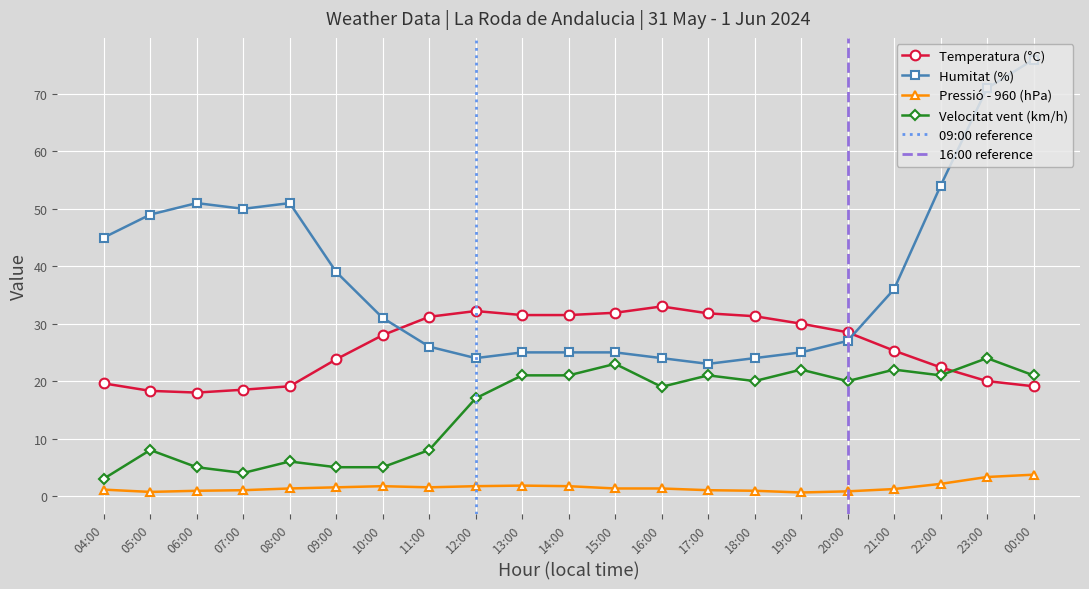

What is the sum of the Velocitat del vent (km/h) values at 08:00 and 09:00?

11.0